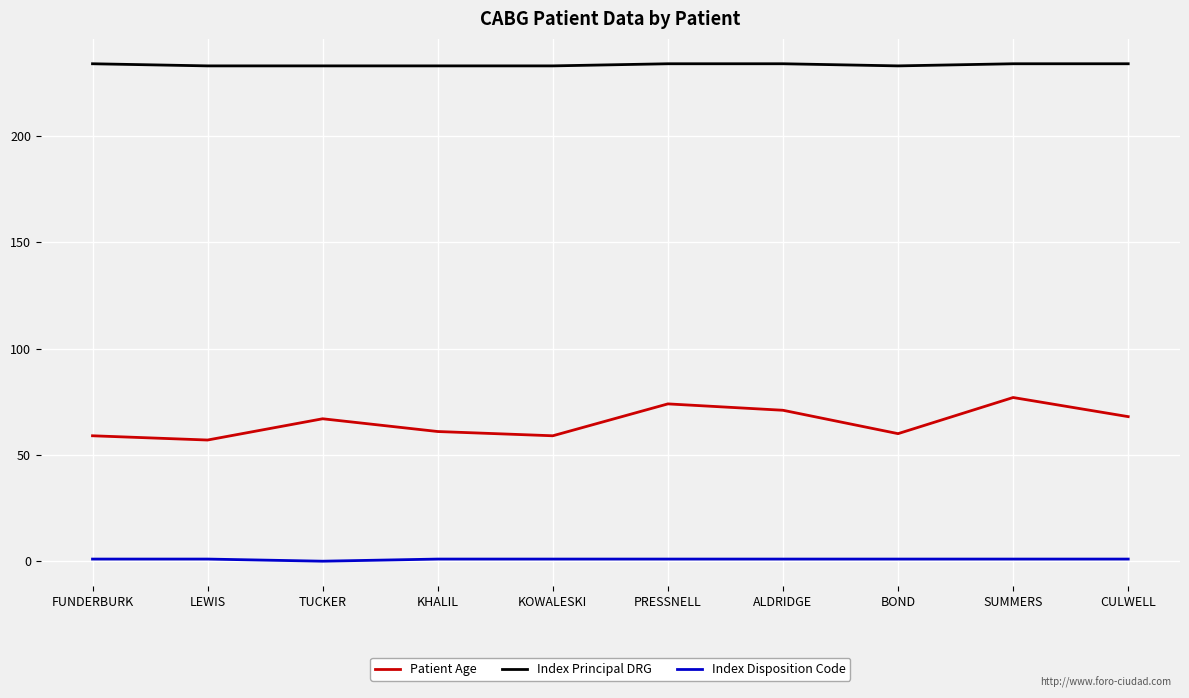

What is the difference between the highest and lowest values at KOWALESKI?

232